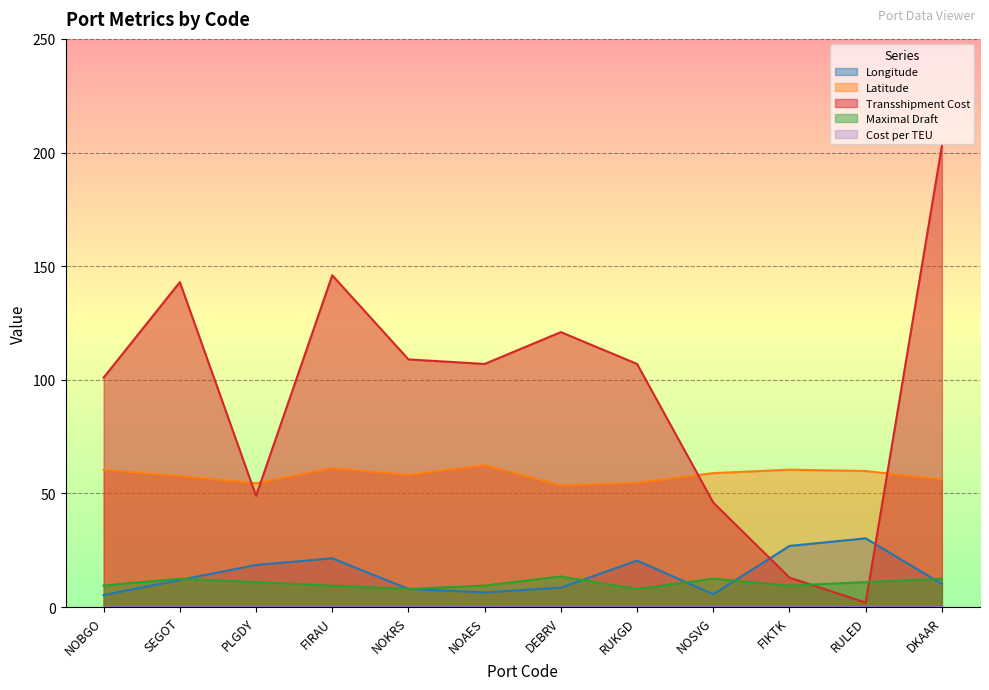

Reading right to left, transcribe all the data shown in this chart.

Longitude: 10.2	30.3	26.9	5.7	20.5	8.6	6.5	8.0	21.5	18.6	12.0	5.3
Latitude: 56.1	59.9	60.5	59.0	54.7	53.5	62.5	58.2	61.1	54.5	57.7	60.4
Transshipment Cost: 203.0	2.0	13.0	46.0	107.0	121.0	107.0	109.0	146.0	49.0	143.0	101.0
Maximal Draft: 12.5	11.0	9.5	12.5	8.0	13.5	9.5	8.0	9.5	11.0	12.5	9.5